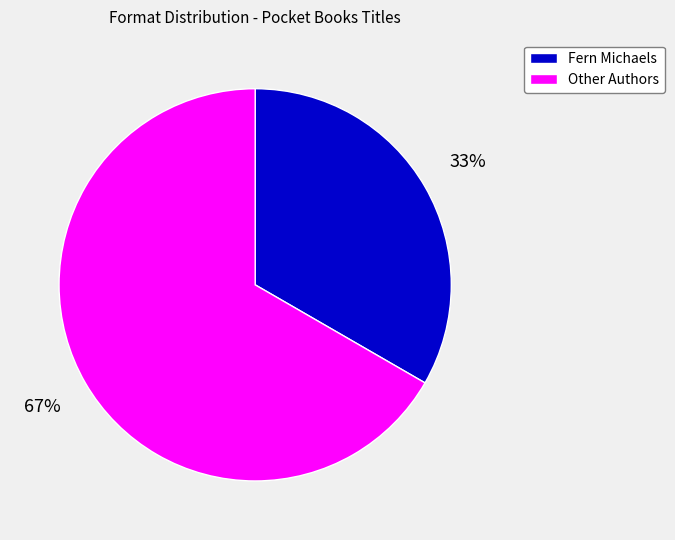

Does any single category account for the majority?

Yes